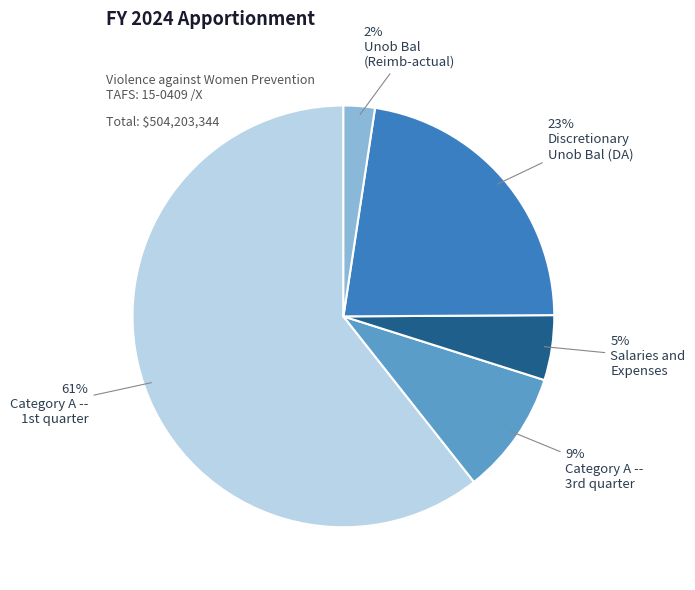

Is there a majority slice in this chart?

Yes